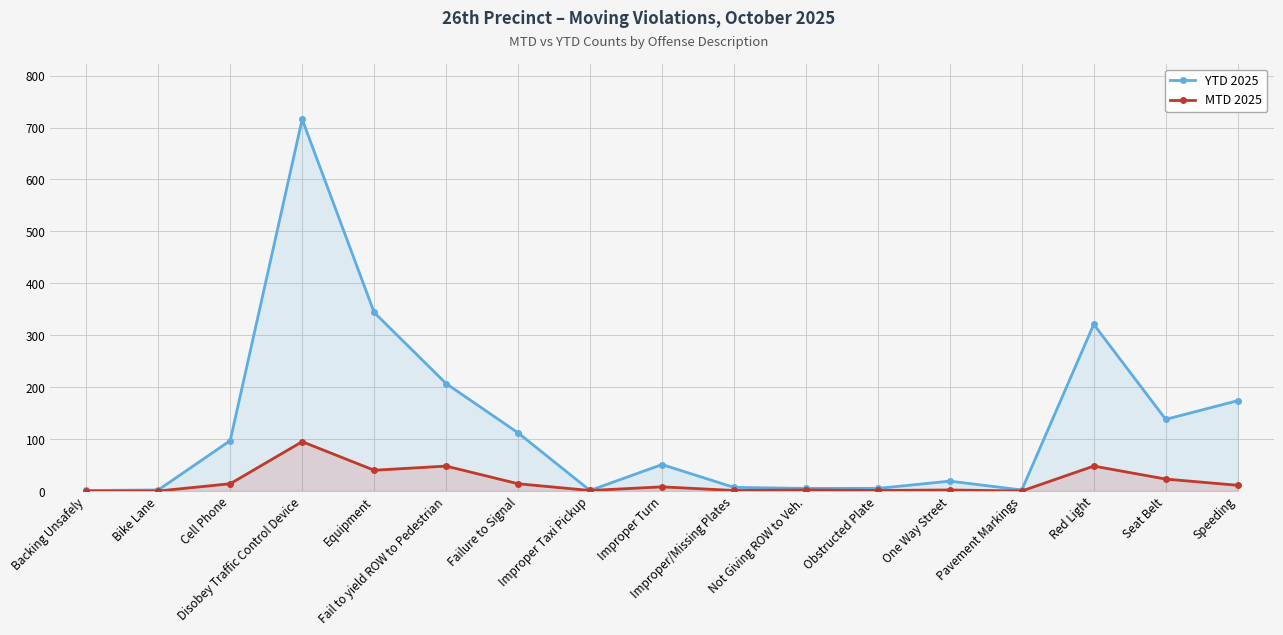

Between Not Giving ROW to Veh. and Backing Unsafely, which is larger?

Not Giving ROW to Veh.